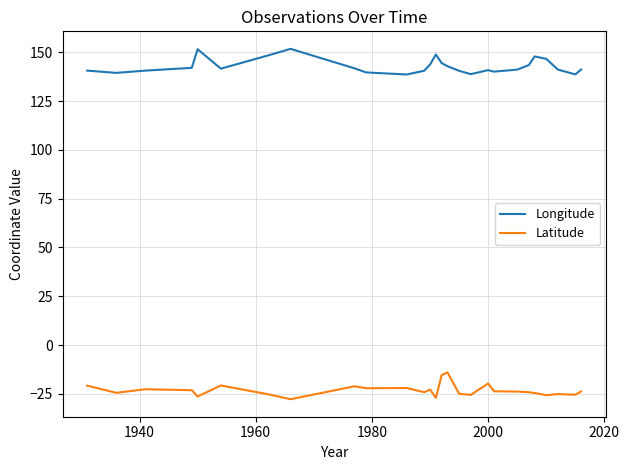

Does the chart display data point markers on the line(s)?

No